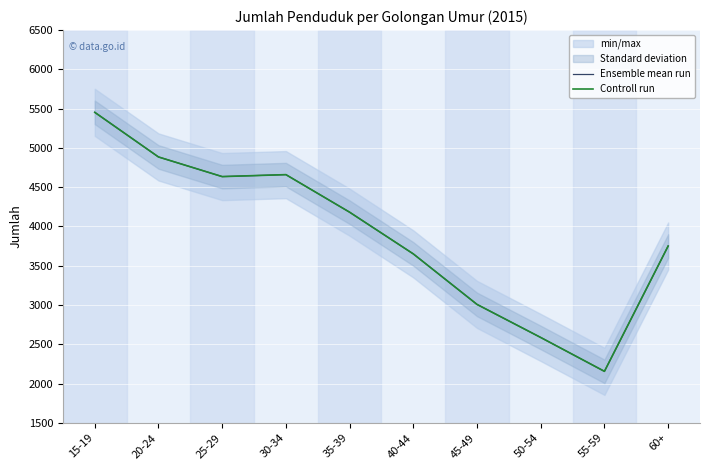

What is the sum of all Controll run values?

38968